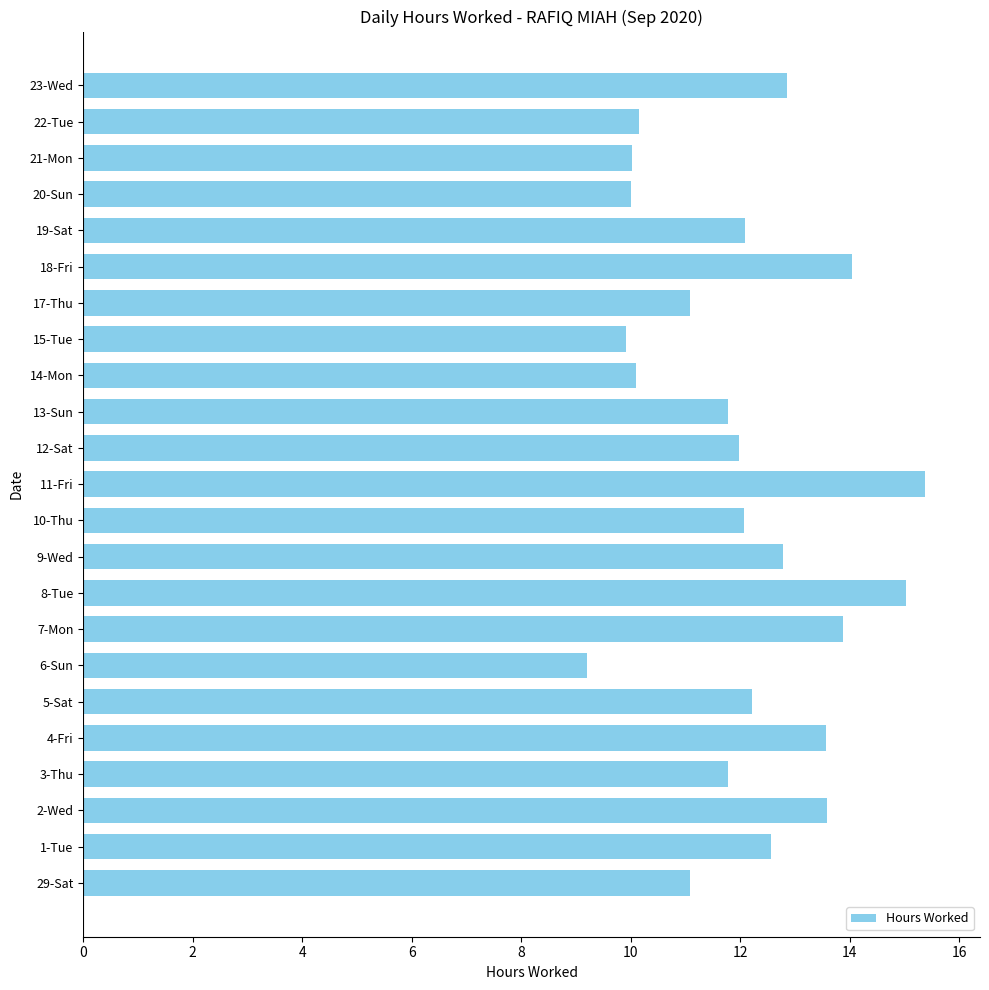

How many distinct data groups are displayed?

1